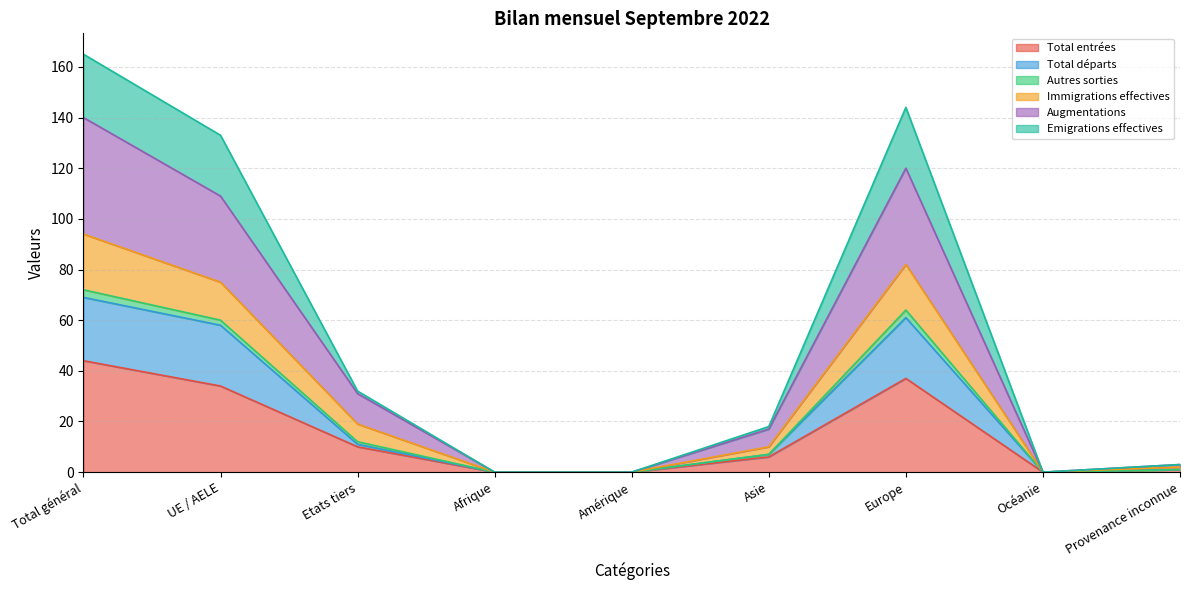

What is the sum of the Total entrées values at Provenance inconnue and Europe?

38